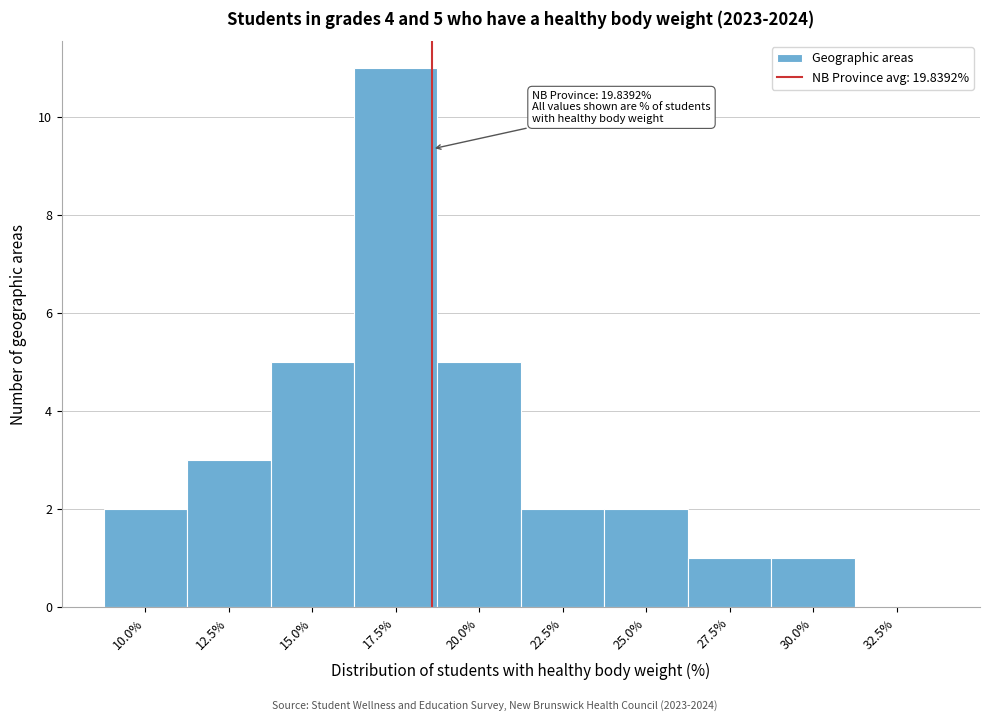

Reading left to right, transcribe all the data shown in this chart.

10.0%=2	12.5%=3	15.0%=5	17.5%=11	20.0%=5	22.5%=2	25.0%=2	27.5%=1	30.0%=1	32.5%=0